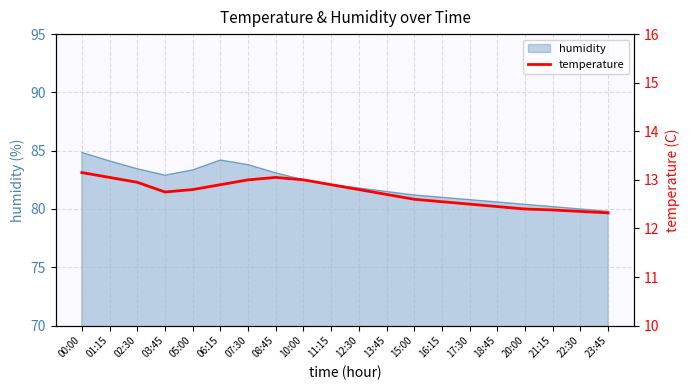

What position from the right is 10:00?

12